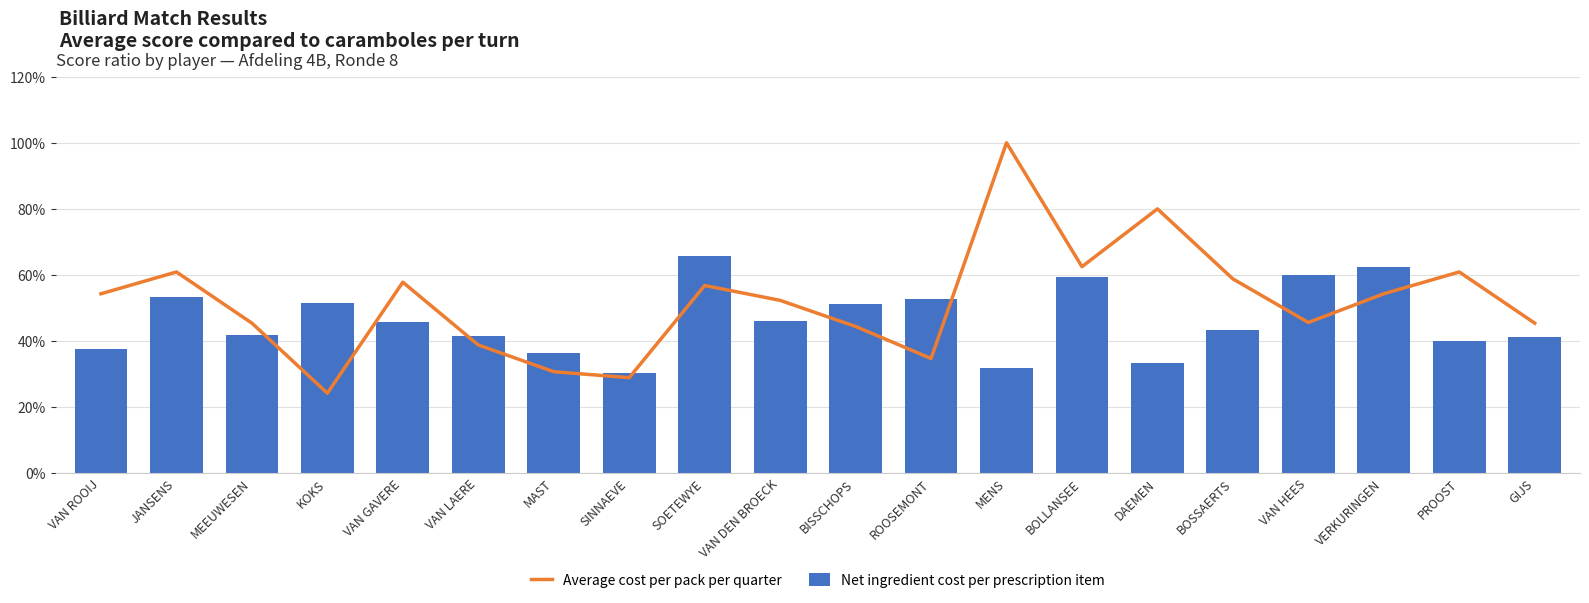

Which series changed the most between BISSCHOPS and DAEMEN?

Average cost per pack per quarter